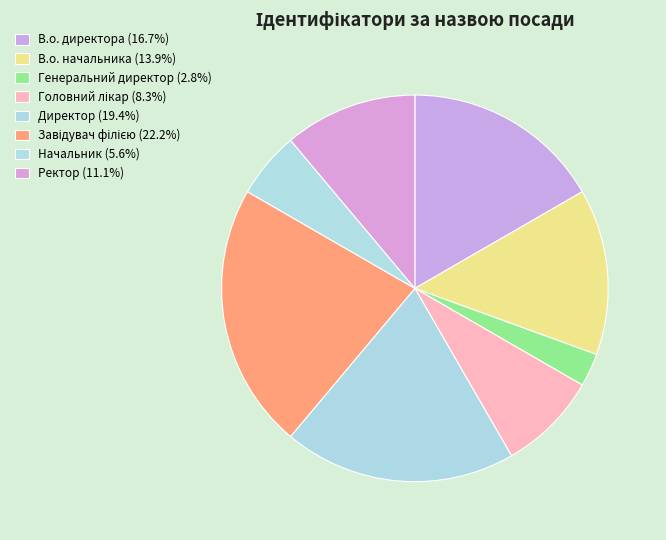

To the nearest percent, what is the combined percentage of Генеральний директор and Ректор?

14%